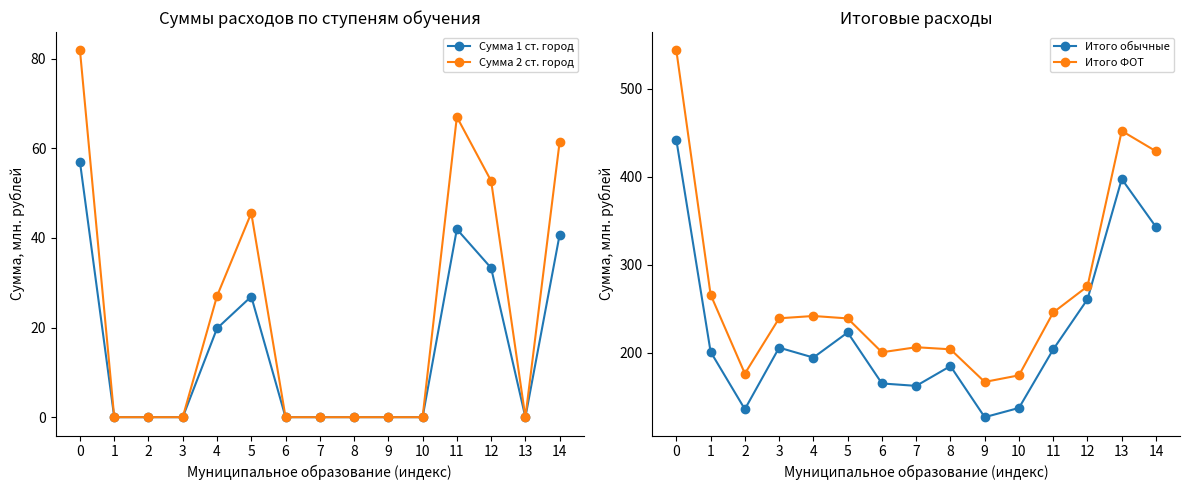

True or false: Итого обычные and Сумма 1 ст. город intersect in this chart.

False